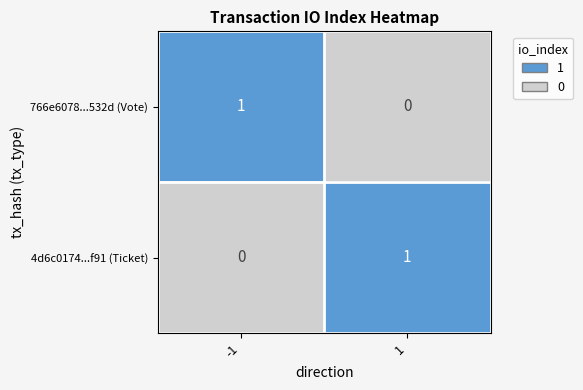

At 1, list the series in order from smallest to largest.

766e6078...532d (Vote), 4d6c0174...f91 (Ticket)